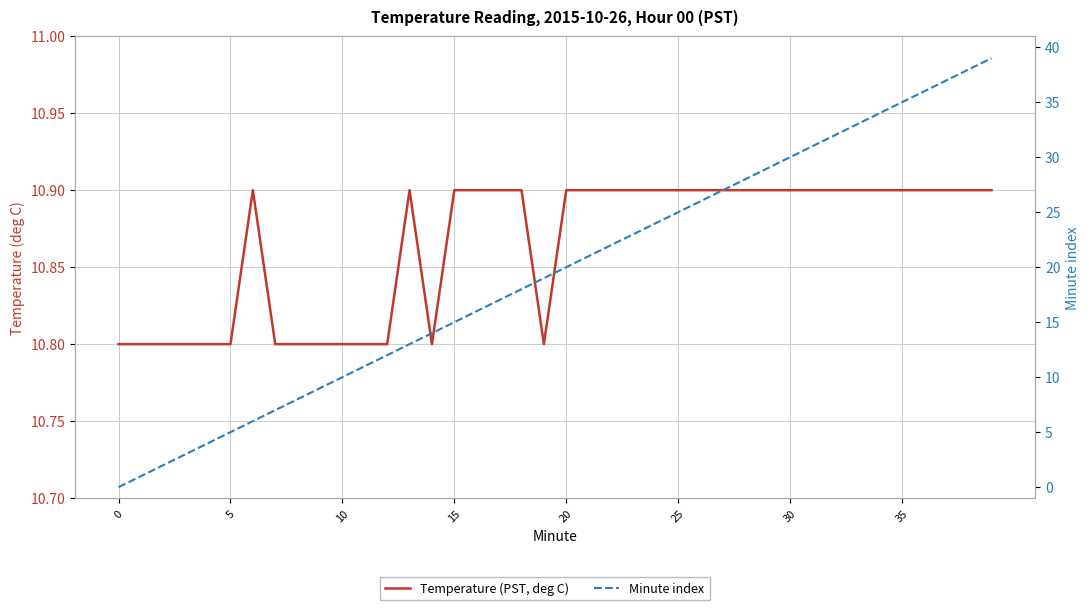

What is the label of the 20th point from the right?

20